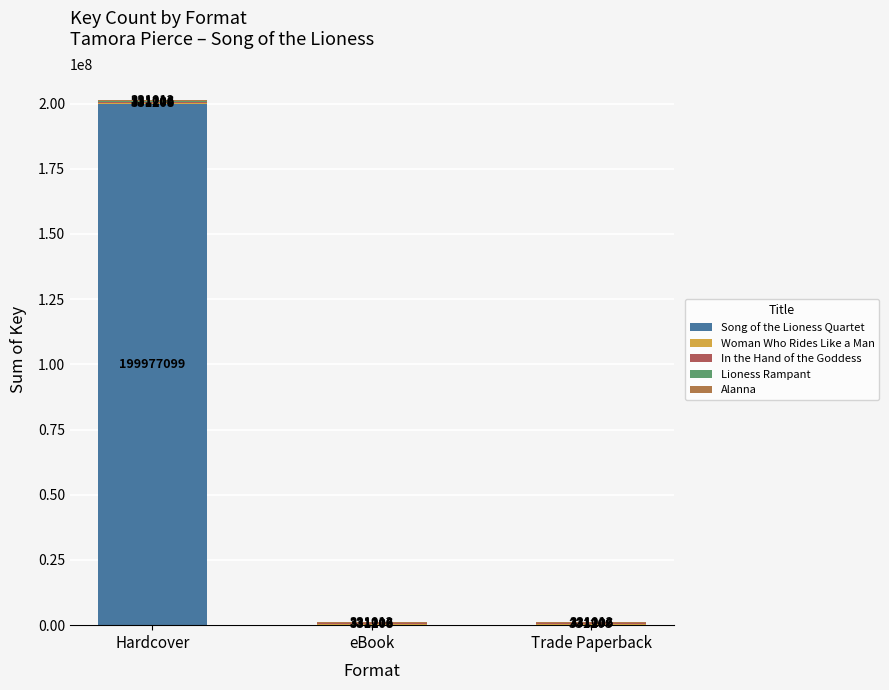

True or false: Song of the Lioness Quartet has a value of 0 at Trade Paperback.

True